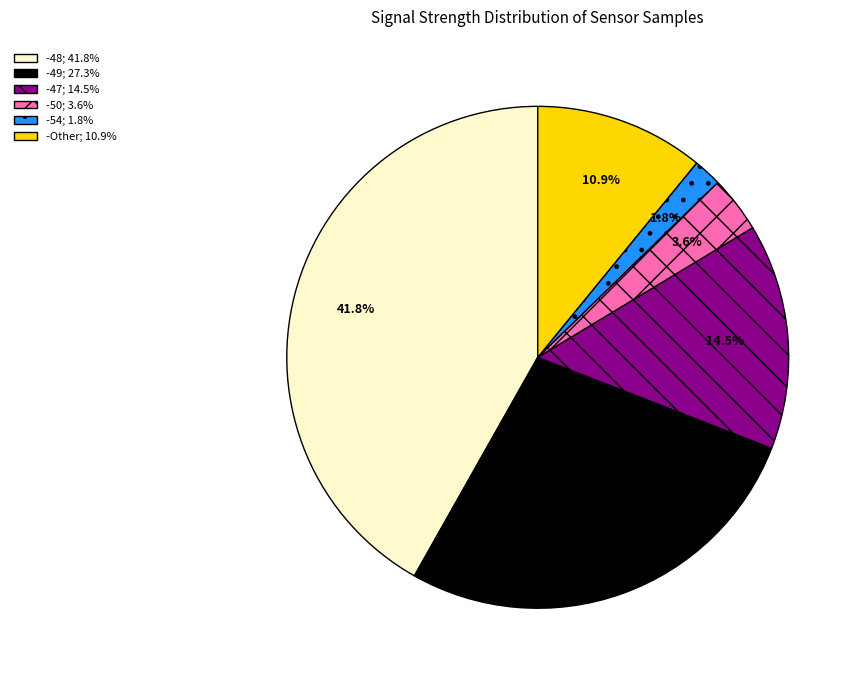

Does any single category account for the majority?

No